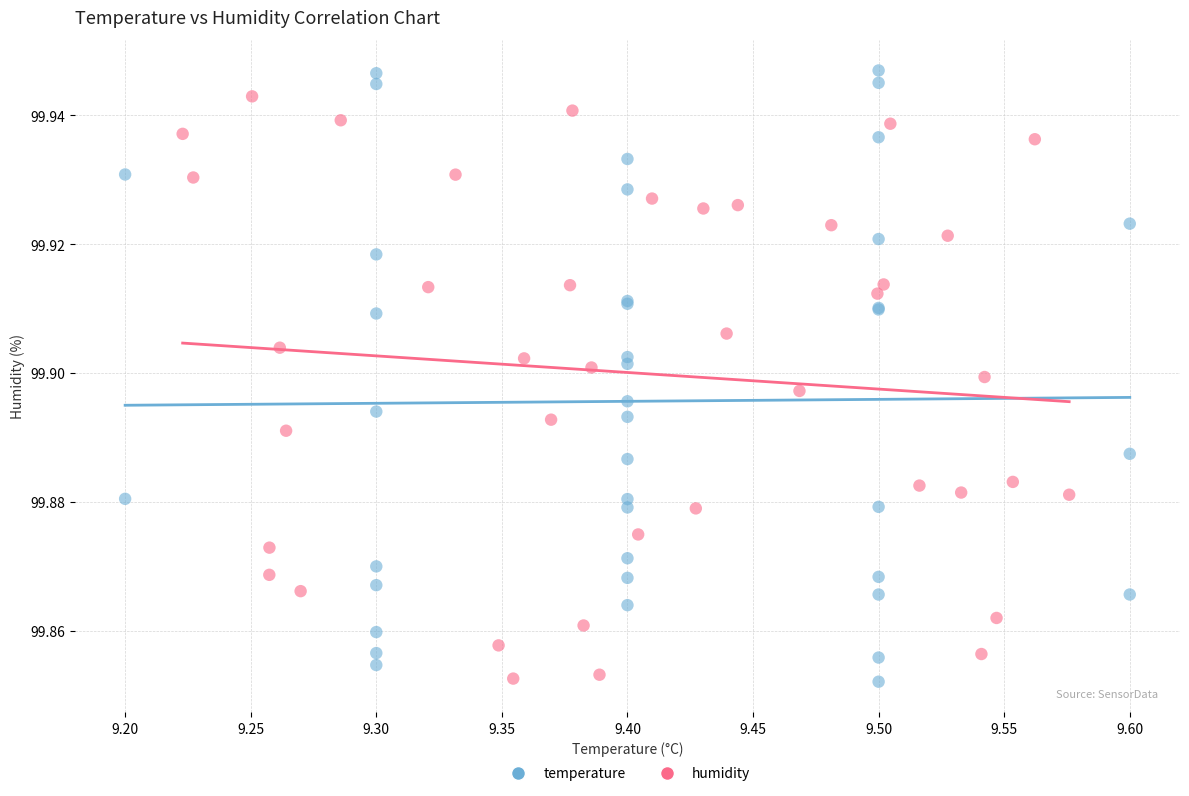

Which series has the largest Y range (max minus min)?

temperature